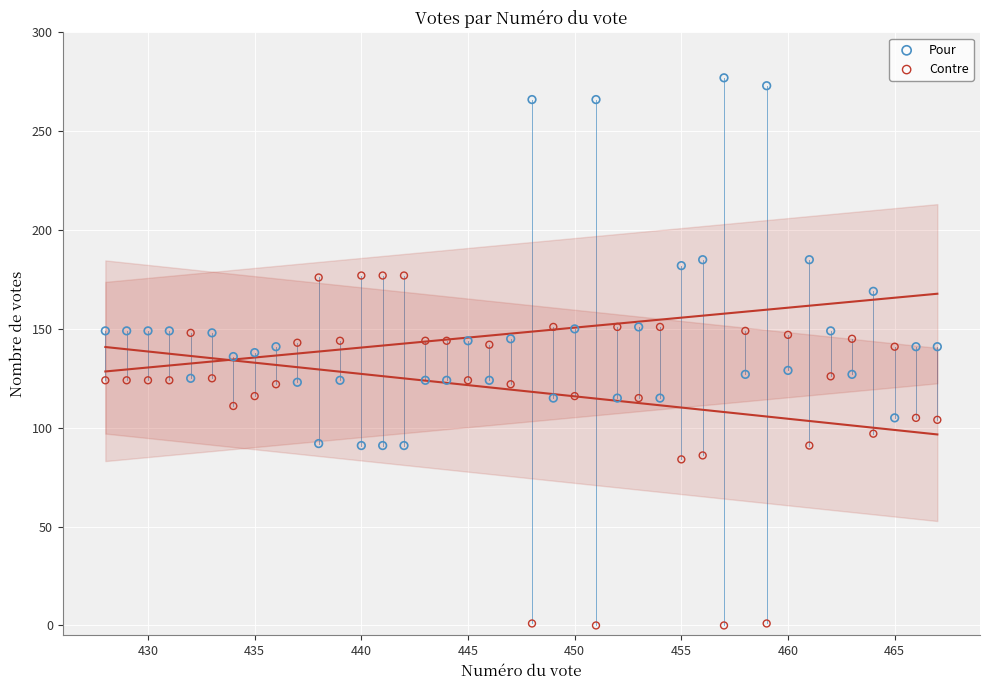

Which series reaches the maximum Y coordinate?

Pour